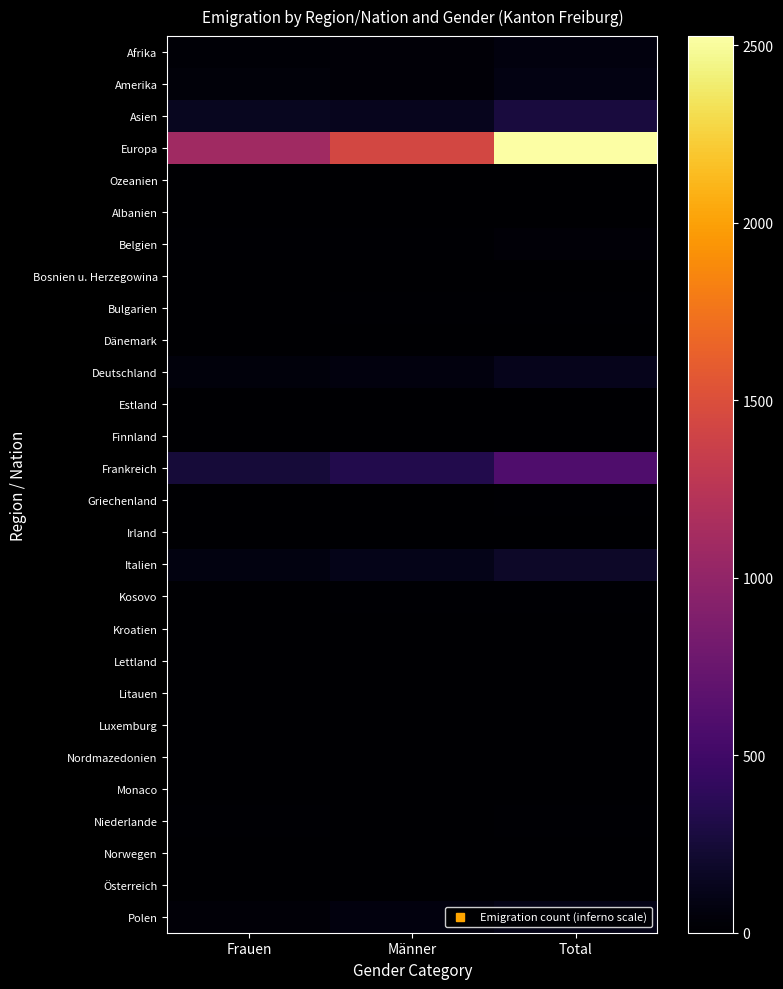

Reading left to right, what are all the values shown in this chart?

Afrika: Frauen=29	Männer=31	Total=60
Amerika: Frauen=47	Männer=39	Total=86
Asien: Frauen=140	Männer=131	Total=271
Europa: Frauen=1089	Männer=1437	Total=2526
Ozeanien: Frauen=2	Männer=1	Total=3
Albanien: Frauen=0	Männer=0	Total=0
Belgien: Frauen=12	Männer=19	Total=31
Bosnien u. Herzegowina: Frauen=4	Männer=1	Total=5
Bulgarien: Frauen=8	Männer=11	Total=19
Dänemark: Frauen=0	Männer=2	Total=2
Deutschland: Frauen=59	Männer=66	Total=125
Estland: Frauen=0	Männer=2	Total=2
Finnland: Frauen=3	Männer=3	Total=6
Frankreich: Frauen=248	Männer=335	Total=583
Griechenland: Frauen=4	Männer=8	Total=12
Irland: Frauen=4	Männer=5	Total=9
Italien: Frauen=75	Männer=111	Total=186
Kosovo: Frauen=6	Männer=10	Total=16
Kroatien: Frauen=0	Männer=4	Total=4
Lettland: Frauen=1	Männer=2	Total=3
Litauen: Frauen=0	Männer=1	Total=1
Luxemburg: Frauen=4	Männer=4	Total=8
Nordmazedonien: Frauen=3	Männer=2	Total=5
Monaco: Frauen=0	Männer=2	Total=2
Niederlande: Frauen=10	Männer=4	Total=14
Norwegen: Frauen=1	Männer=1	Total=2
Österreich: Frauen=1	Männer=7	Total=8
Polen: Frauen=37	Männer=65	Total=102